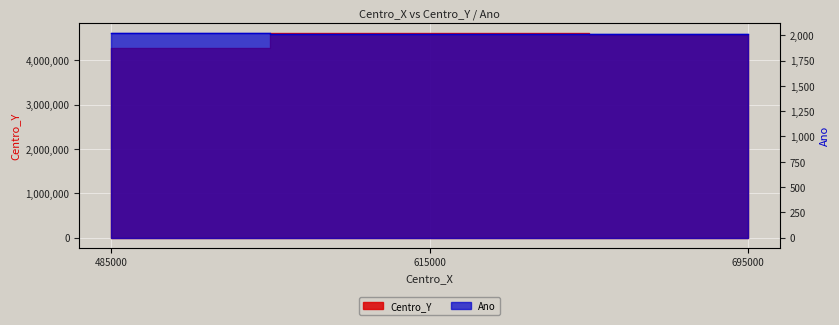

What is the difference between the maximum and second lowest values in the Centro_Y series?

40000